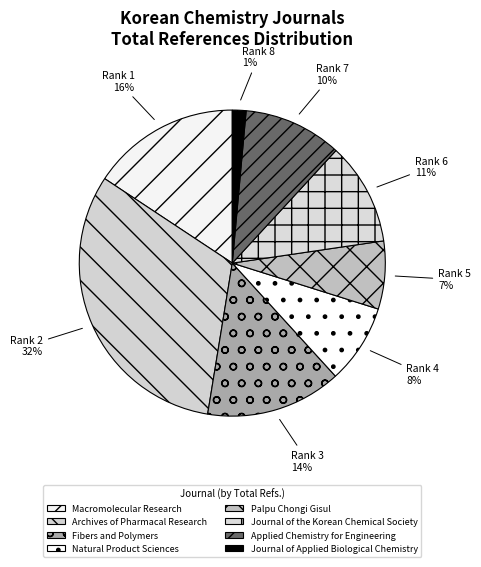

What percentage is the Palpu Chongi Gisul slice, to the nearest percent?

7%